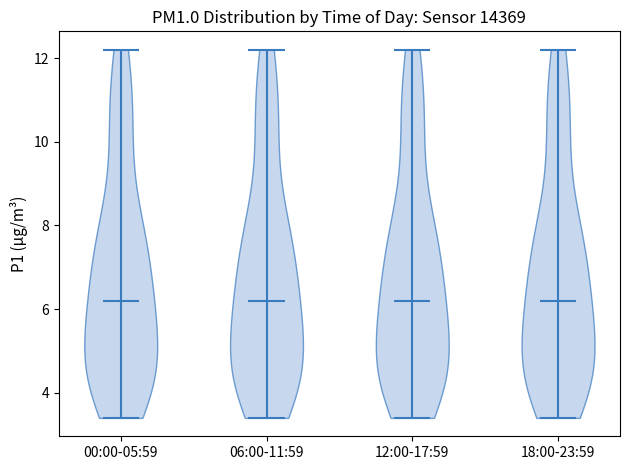

Where does the median line of the violin for 00:00-05:59 sit on the y-axis? The values are not printed on the chart, so give them approximately, as read against the axis.

6.2